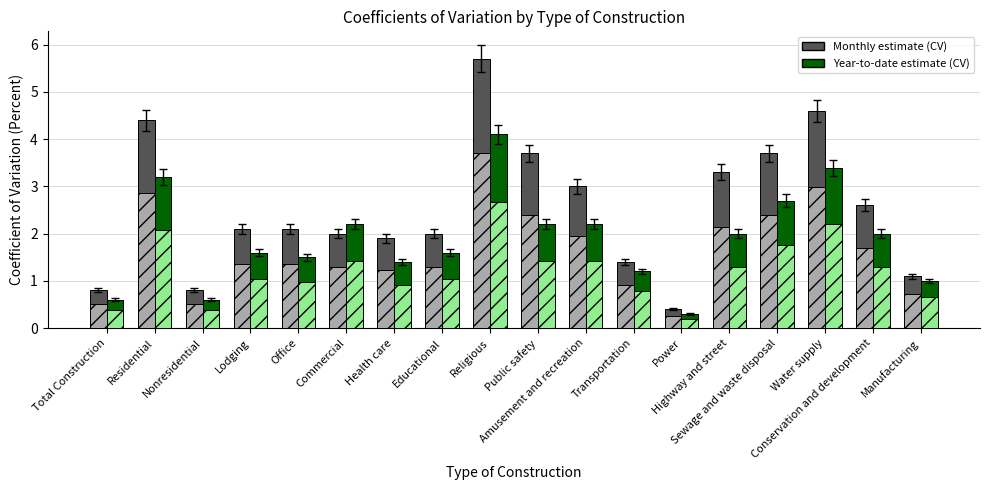

Is the value of Monthly estimate (CV) at Lodging greater than the value of Year-to-date estimate (CV) at Religious?

No